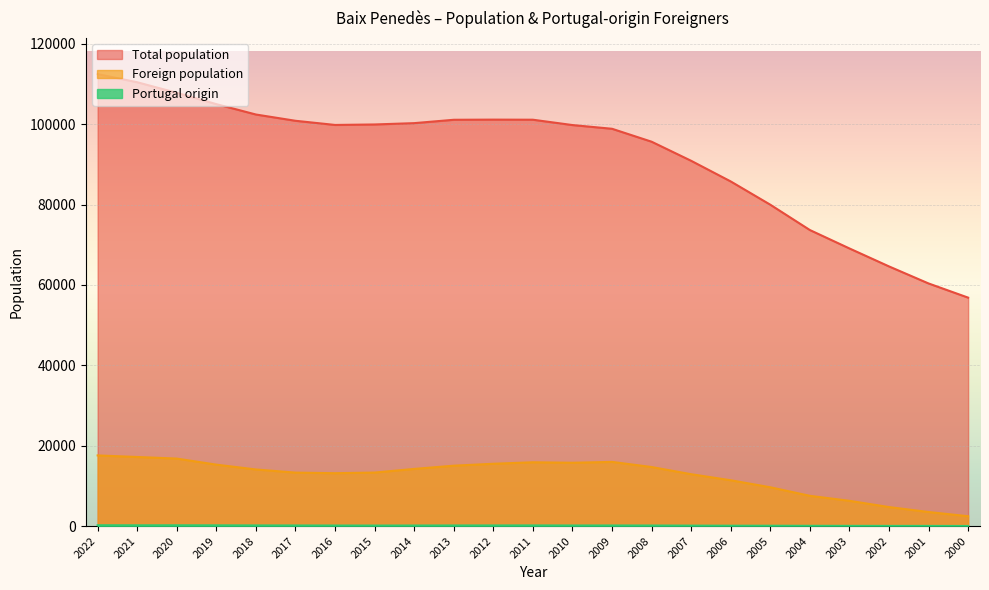

Is the value of Foreign population at 2022 greater than the value of Total population at 2022?

No